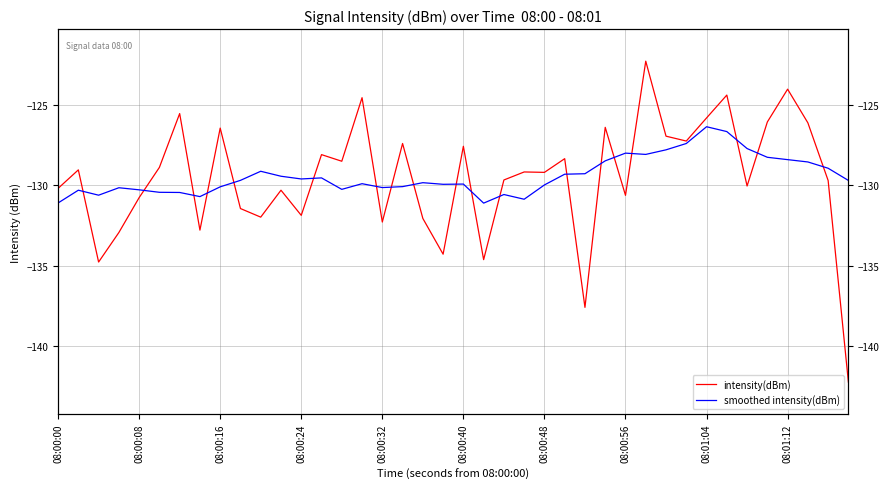

What is the total value across all series at 08:00:40?

-257.5